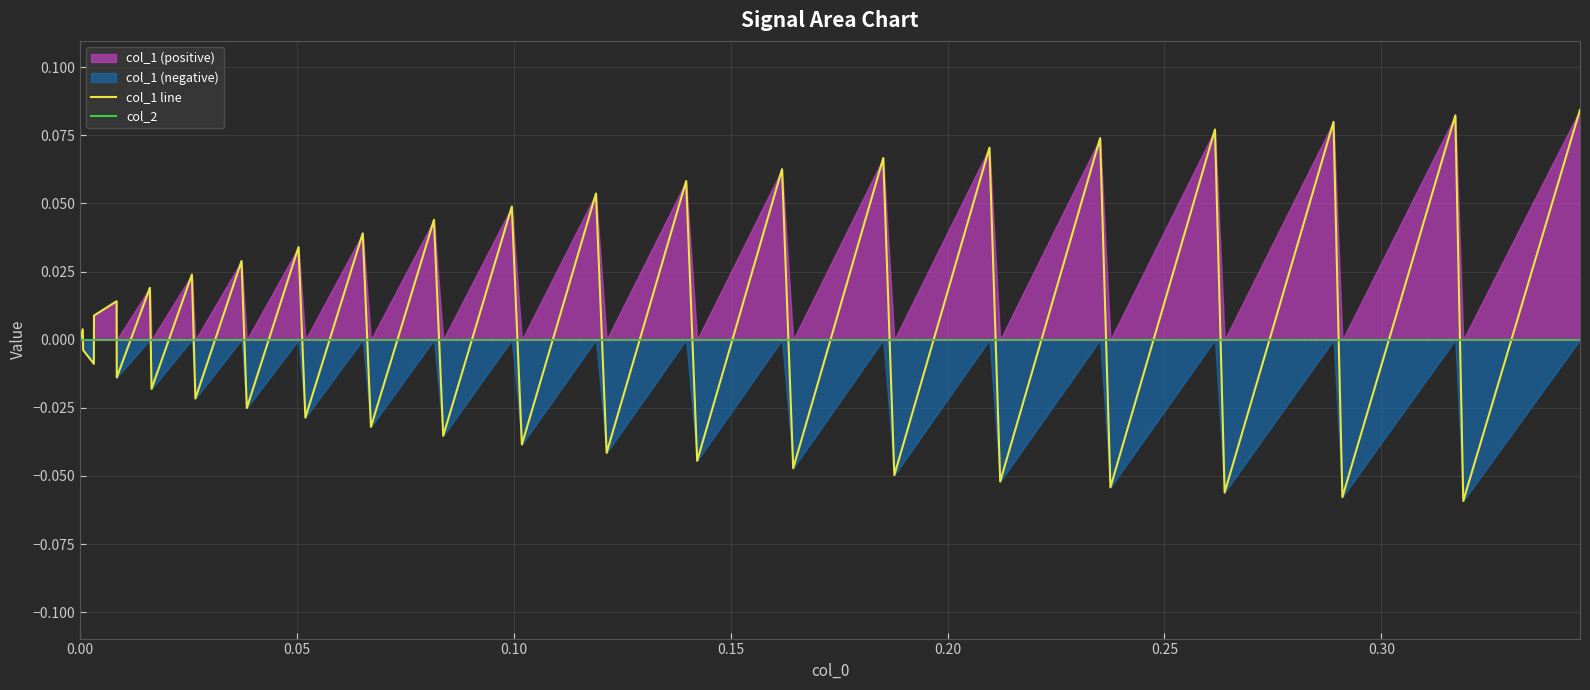

Rank the series by their maximum value, from lowest to highest.

col_2, col_1 line